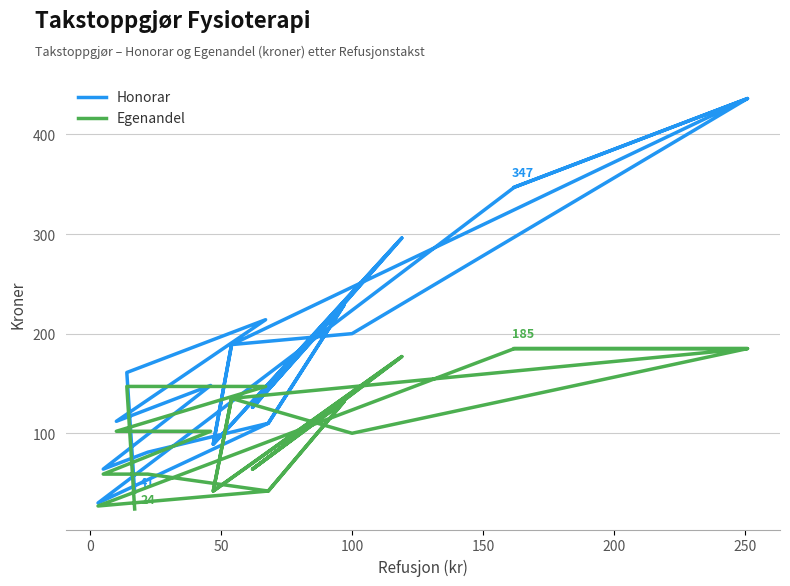

Which series has the largest range (max minus min)?

Honorar